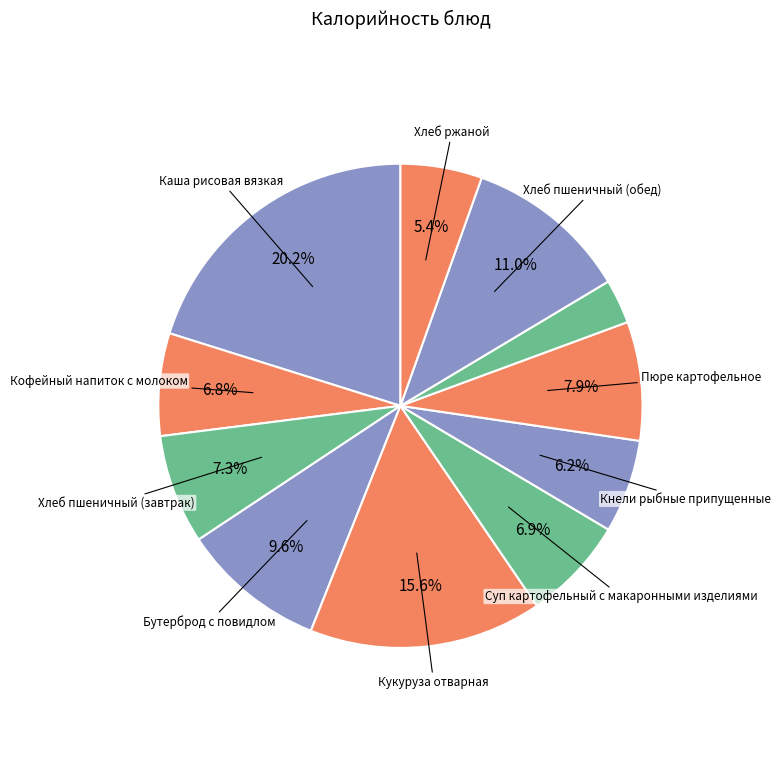

Count the number of slices in the pie.

11